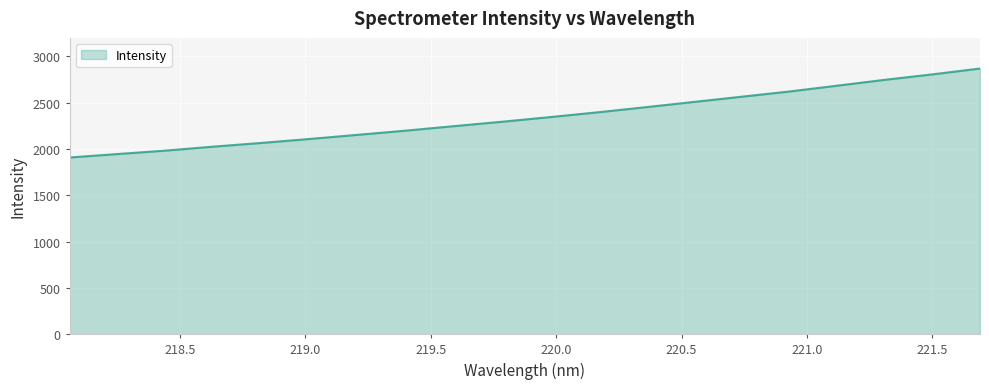

What is the minimum value shown in the chart?

1908.4